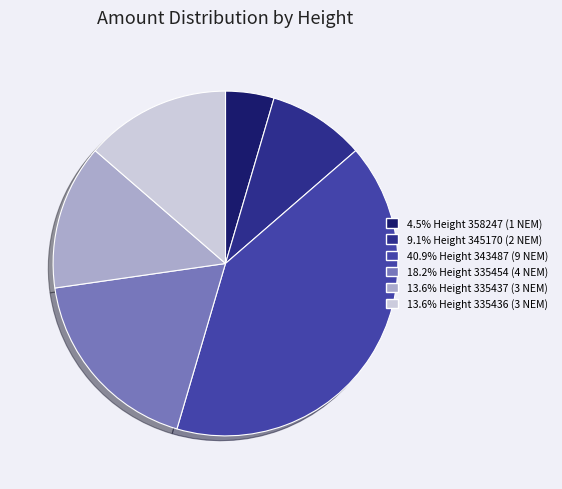

Is there any slice that represents more than half of the pie?

No